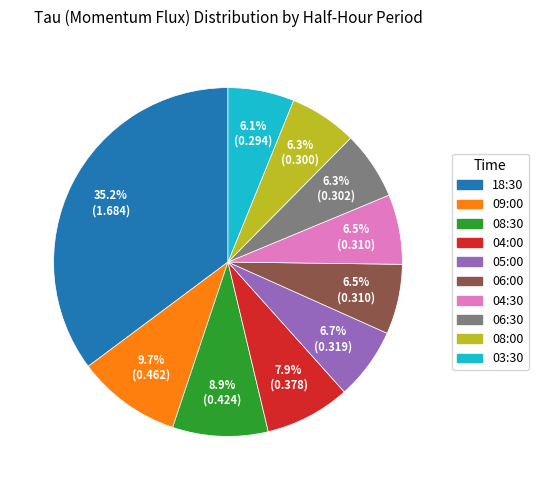

Combined, do 08:00 and 09:00 account for over 50%?

No